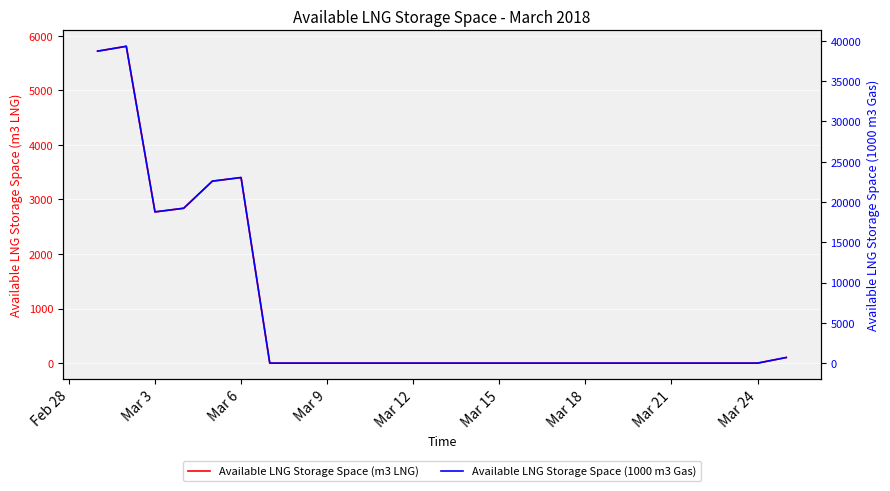

Which label corresponds to the largest value in the chart?

Mar 3